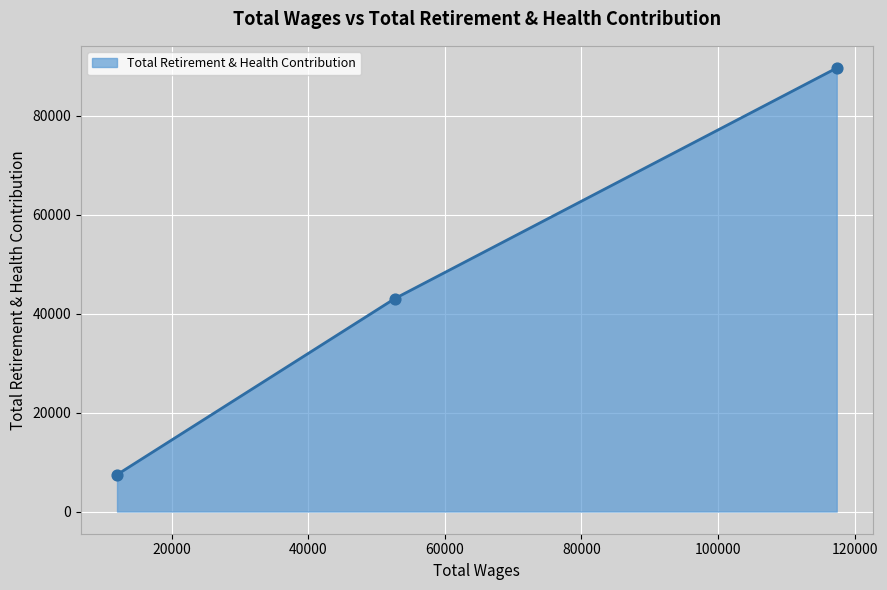

What is the difference between the maximum and minimum values?

82156